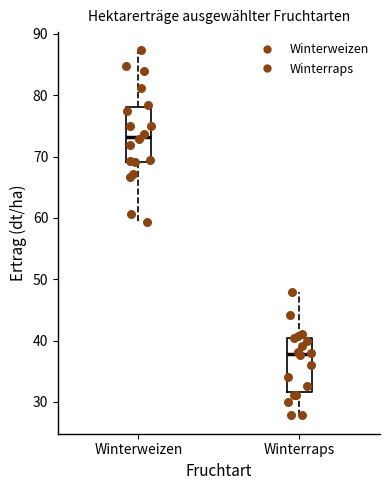

Reading left to right, transcribe this box plot: for each box, give where its median line is, the range the box spans, and where its two whiskers end, as read against the y-axis. The values are not printed on the chart, so give them approximately, as read against the axis.

Winterweizen: median 73, box 69 to 78, whiskers 59 to 87
Winterraps: median 38, box 32 to 40, whiskers 28 to 48